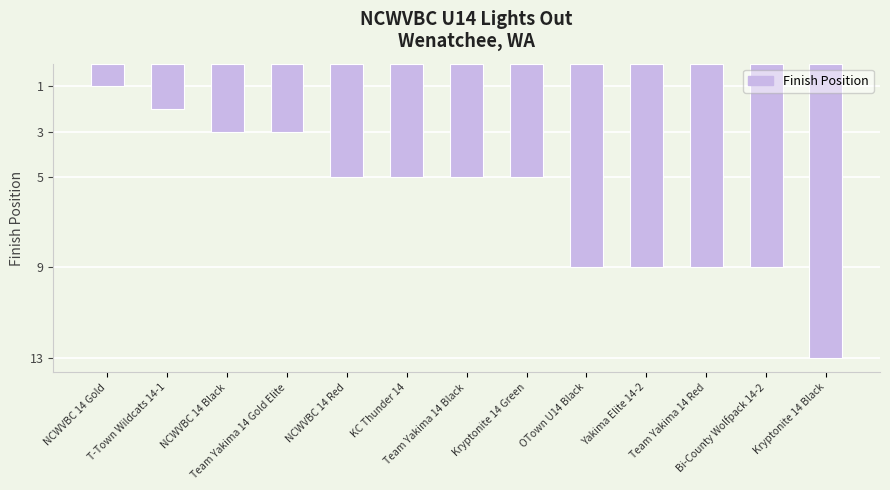

How many categories are shown in the chart?

13